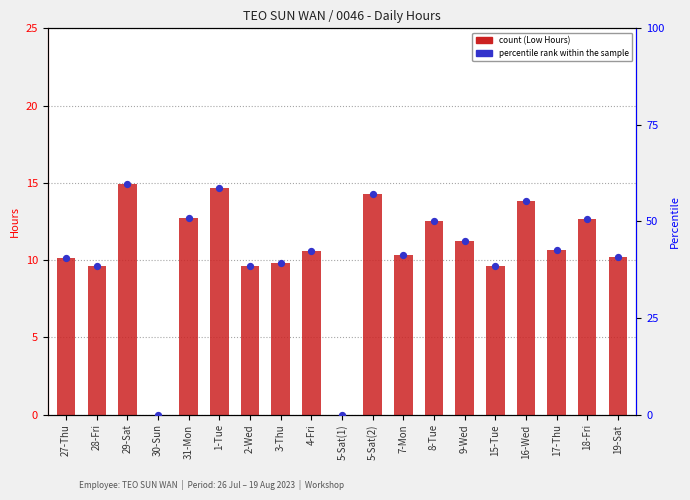

Which series reaches the maximum Y coordinate?

percentile rank within the sample